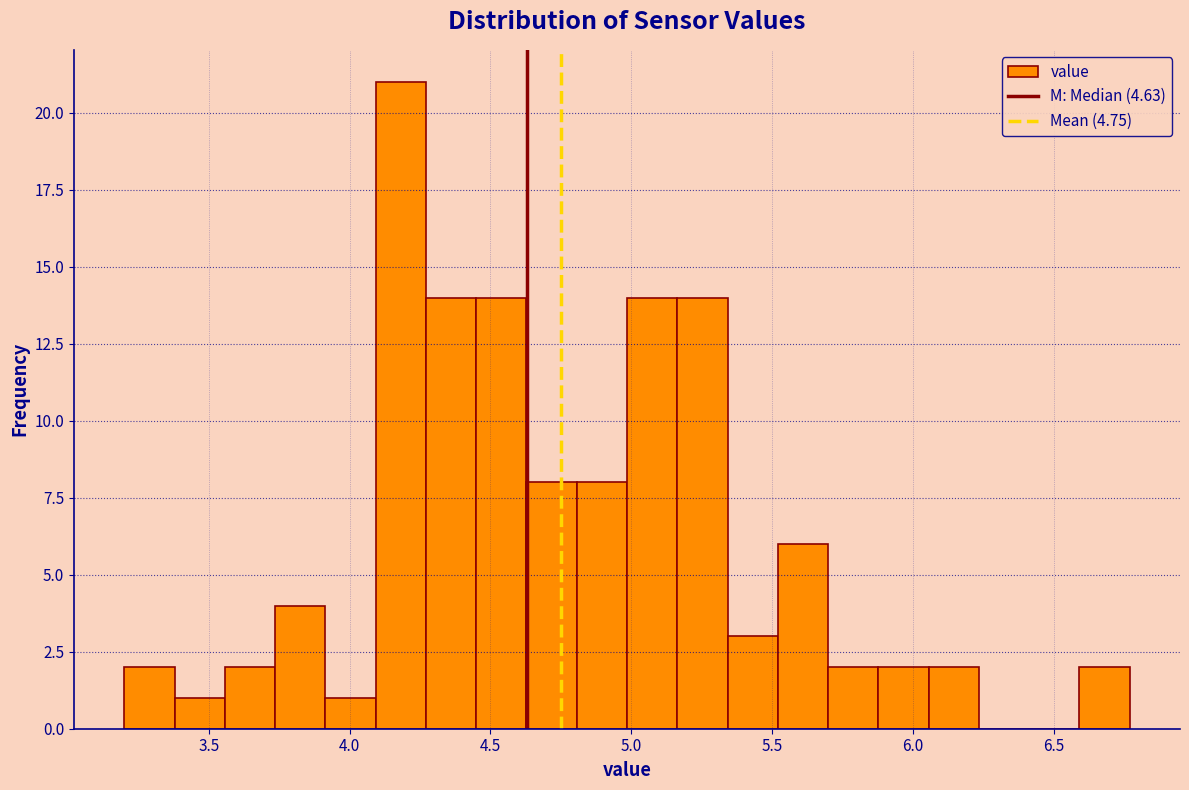

Around what value on the x-axis is the tallest bar? Give the approximate position of its centre, as read against the axis.

4.20